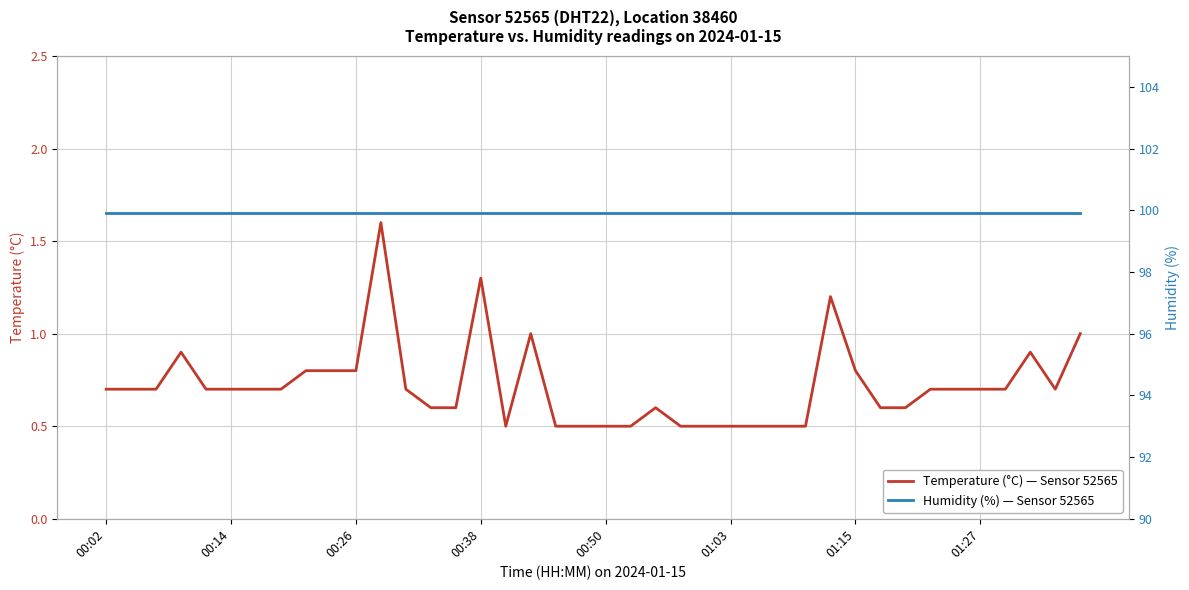

What is the average value of the Temperature (°C) — Sensor 52565 series?

0.7